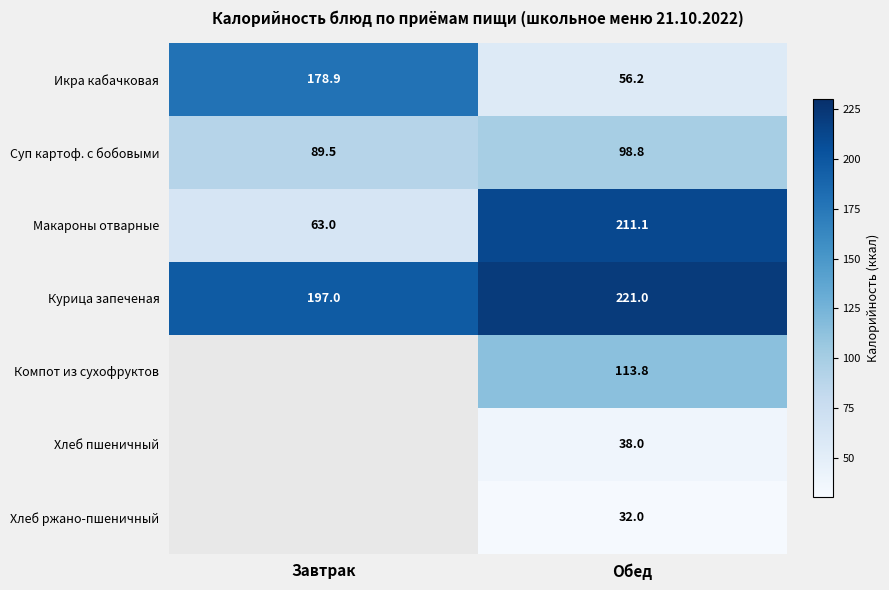

Which has a higher value, Завтрак or Обед?

Завтрак